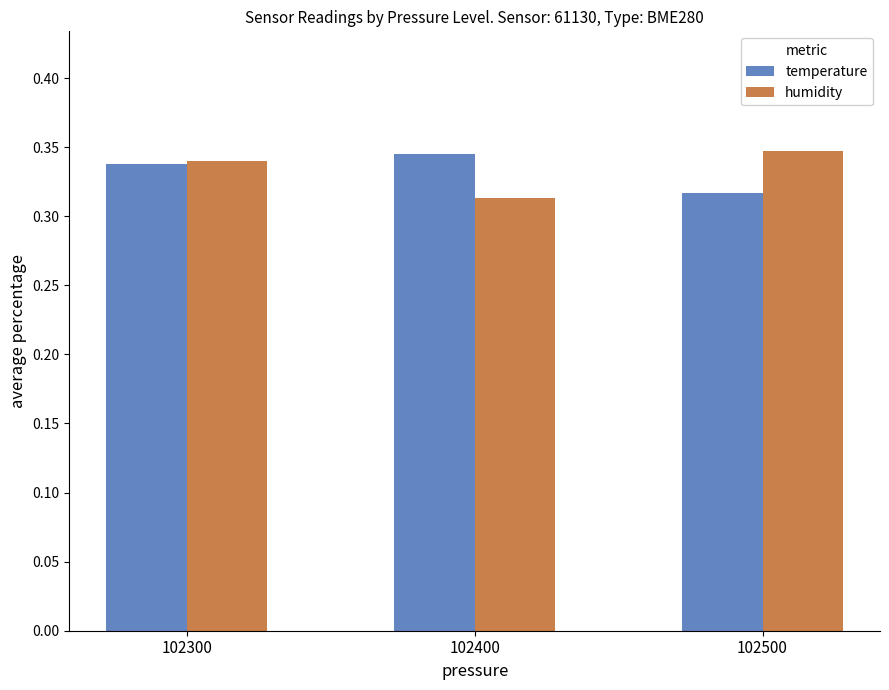

At which label does humidity reach its minimum?

102400